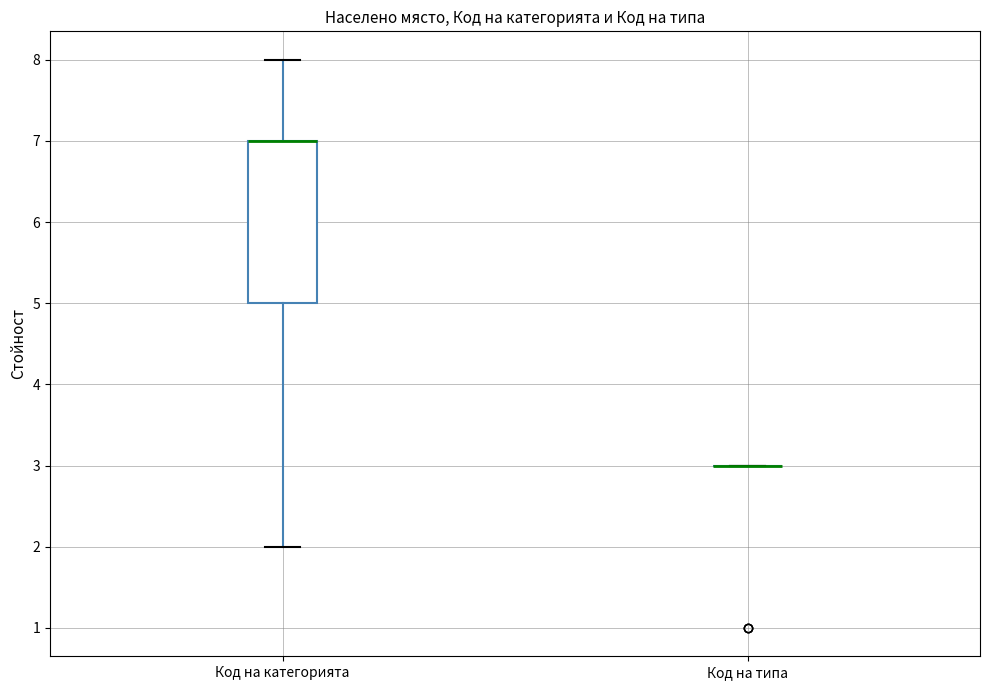

Comparing the boxes themselves (not the whiskers), which one is the tallest?

Код на категорията